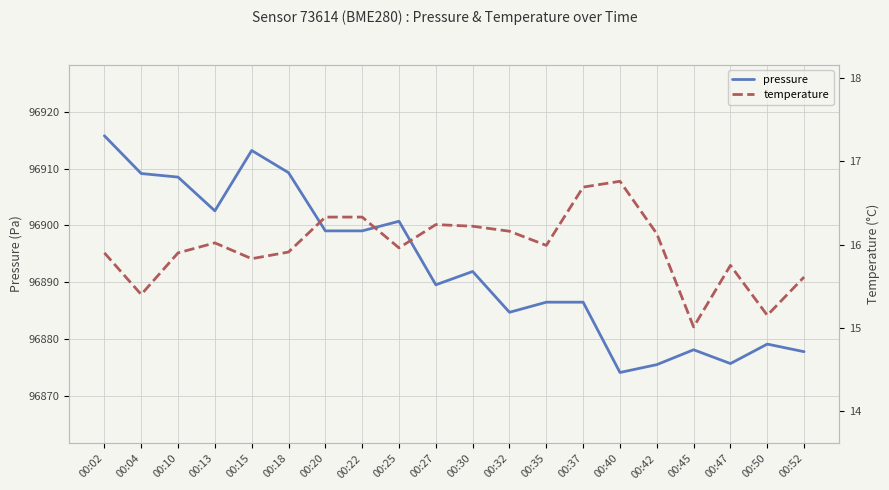

Reading left to right, list all the values displayed in this chart.

pressure: 00:02=96915.8	00:04=96909.1	00:10=96908.5	00:13=96902.6	00:15=96913.2	00:18=96909.3	00:20=96899.0	00:22=96899.0	00:25=96900.7	00:27=96889.5	00:30=96891.9	00:32=96884.7	00:35=96886.5	00:37=96886.5	00:40=96874.1	00:42=96875.5	00:45=96878.1	00:47=96875.7	00:50=96879.1	00:52=96877.8
temperature: 00:02=15.9	00:04=15.4	00:10=15.9	00:13=16.0	00:15=15.8	00:18=15.9	00:20=16.3	00:22=16.3	00:25=16.0	00:27=16.2	00:30=16.2	00:32=16.2	00:35=16.0	00:37=16.7	00:40=16.8	00:42=16.1	00:45=15.0	00:47=15.8	00:50=15.2	00:52=15.6